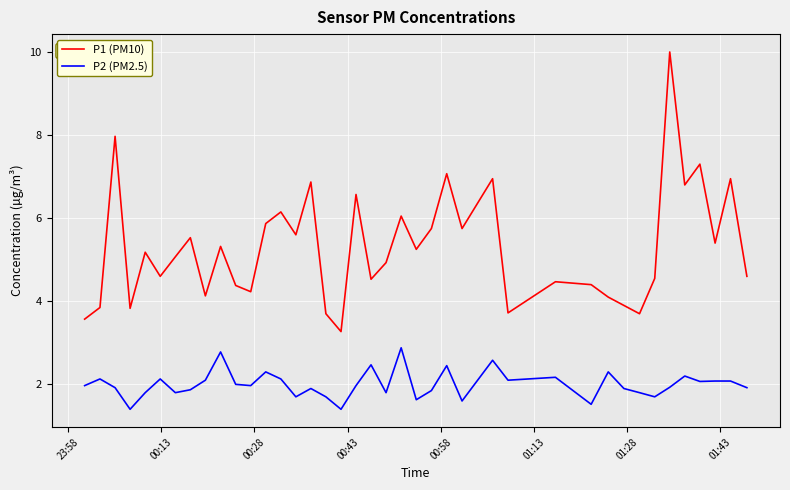

List the series in order of their peak value, lowest first.

P2 (PM2.5), P1 (PM10)